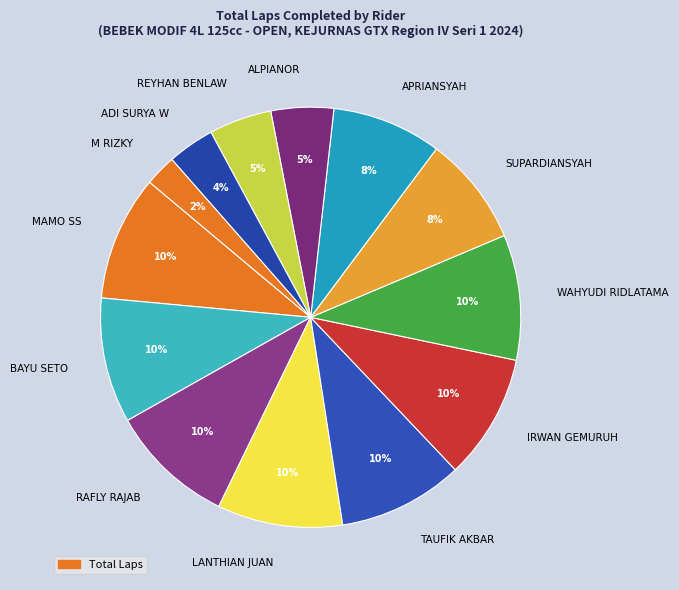

Is there a majority slice in this chart?

No